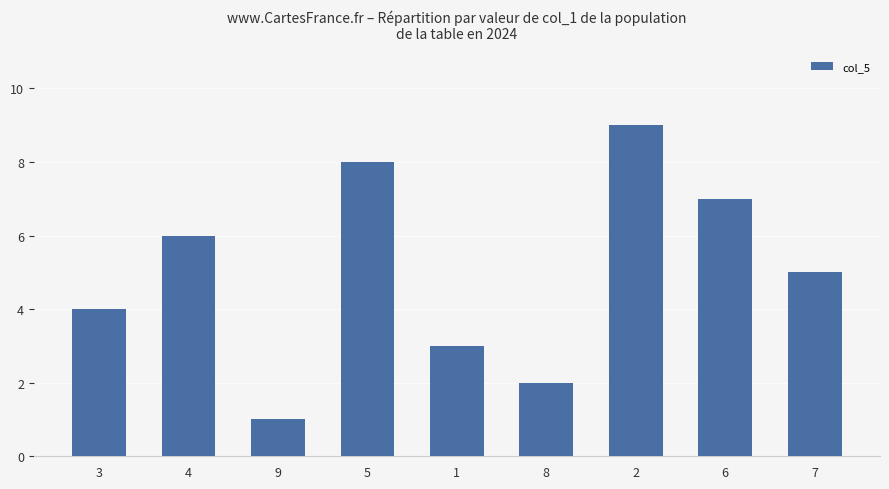

Reading right to left, extract all data points from this chart.

7=5	6=7	2=9	8=2	1=3	5=8	9=1	4=6	3=4